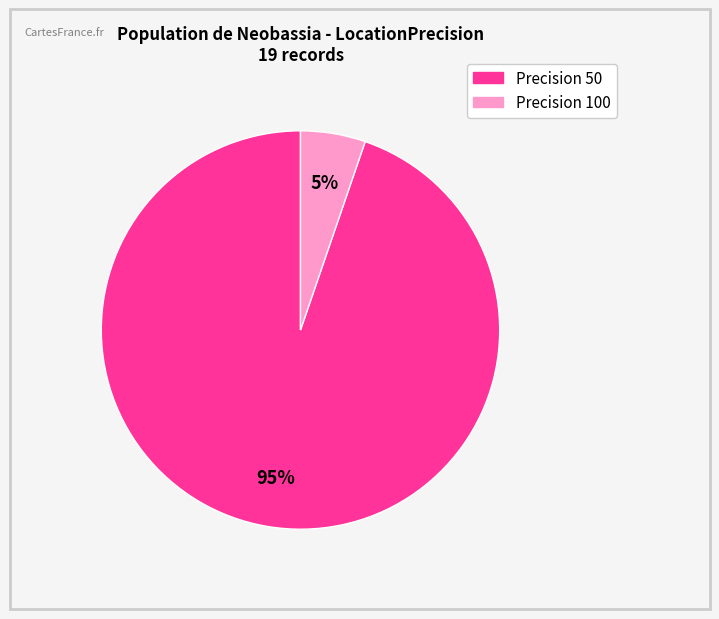

Is there any slice that represents more than half of the pie?

Yes